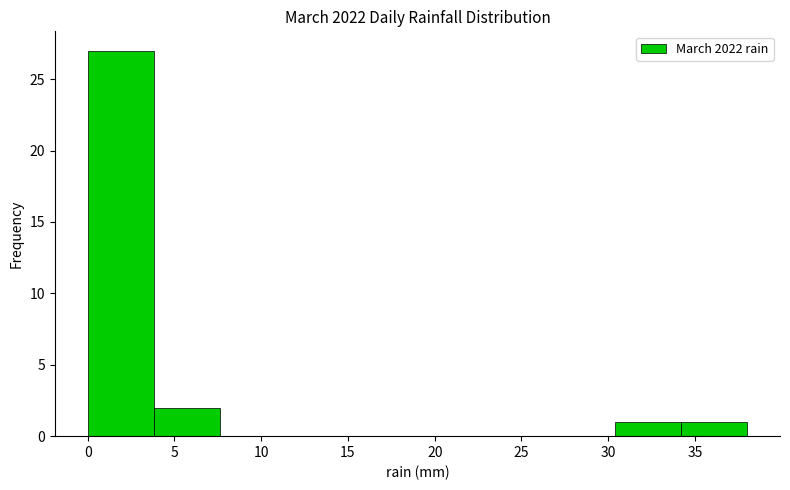

Over which range of the x-axis is the bar tallest?

0.0 to 3.8